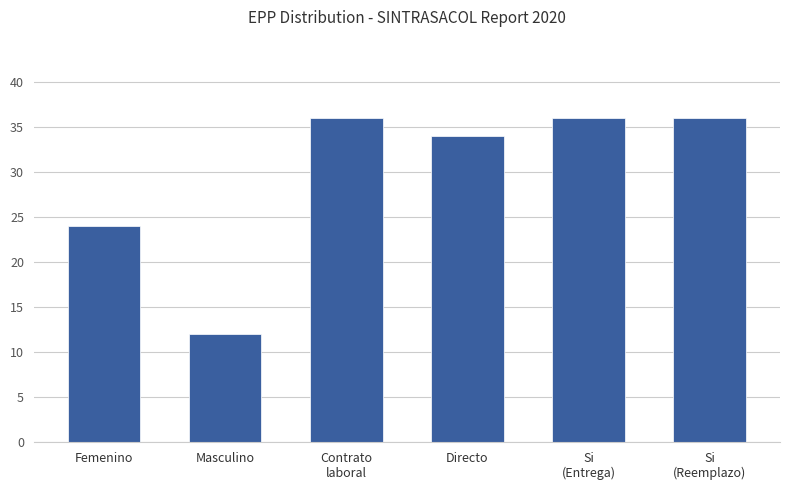

Count the number of data series in this chart.

1